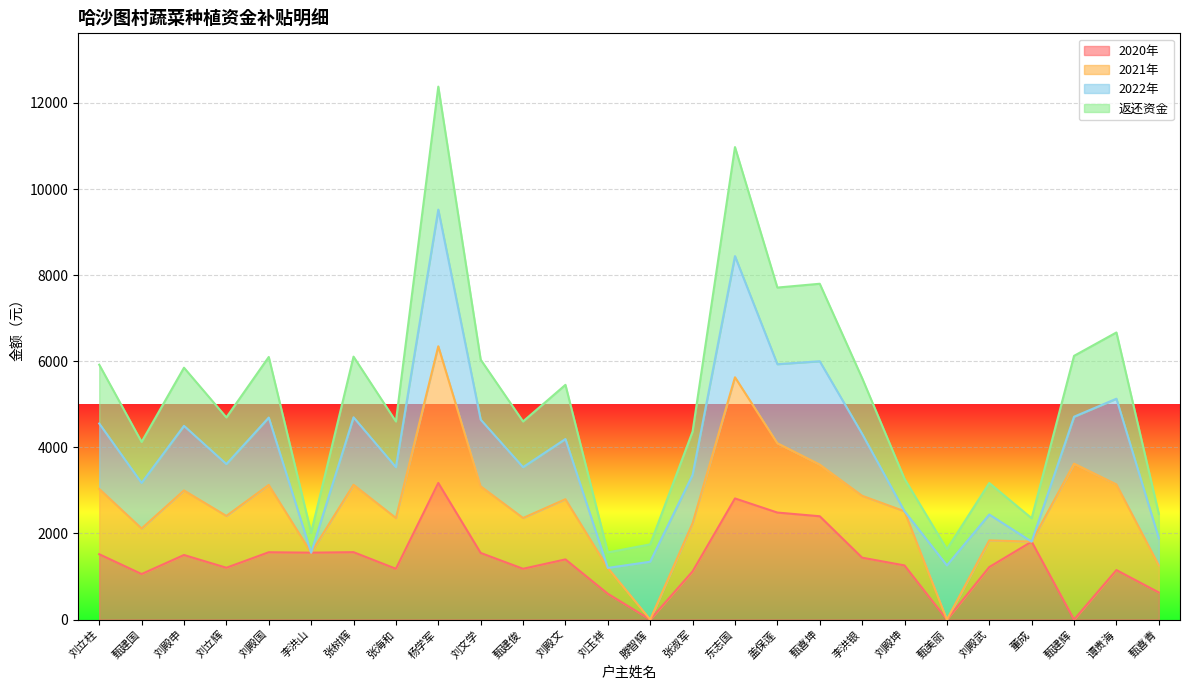

At which label does 2020年 reach its peak?

杨学军